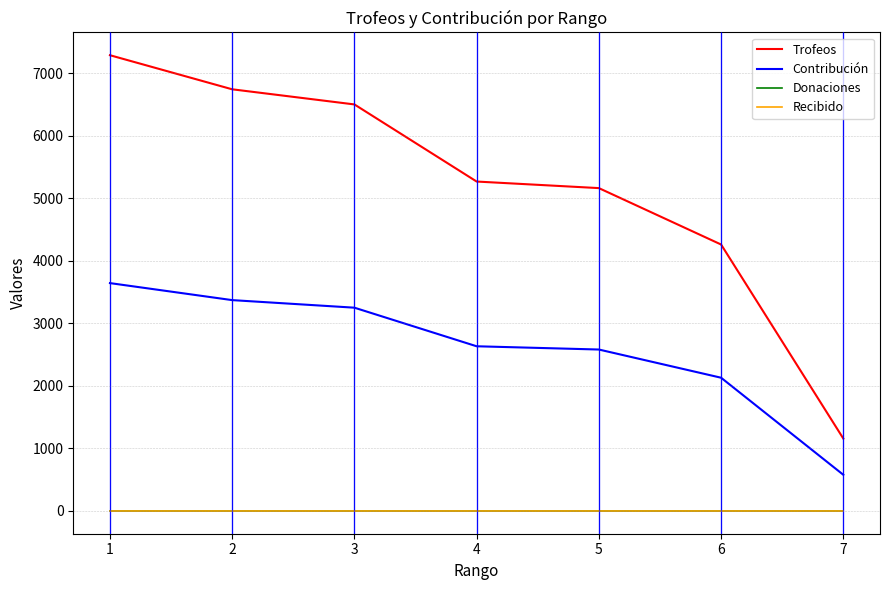

How many lines are shown in the chart?

4